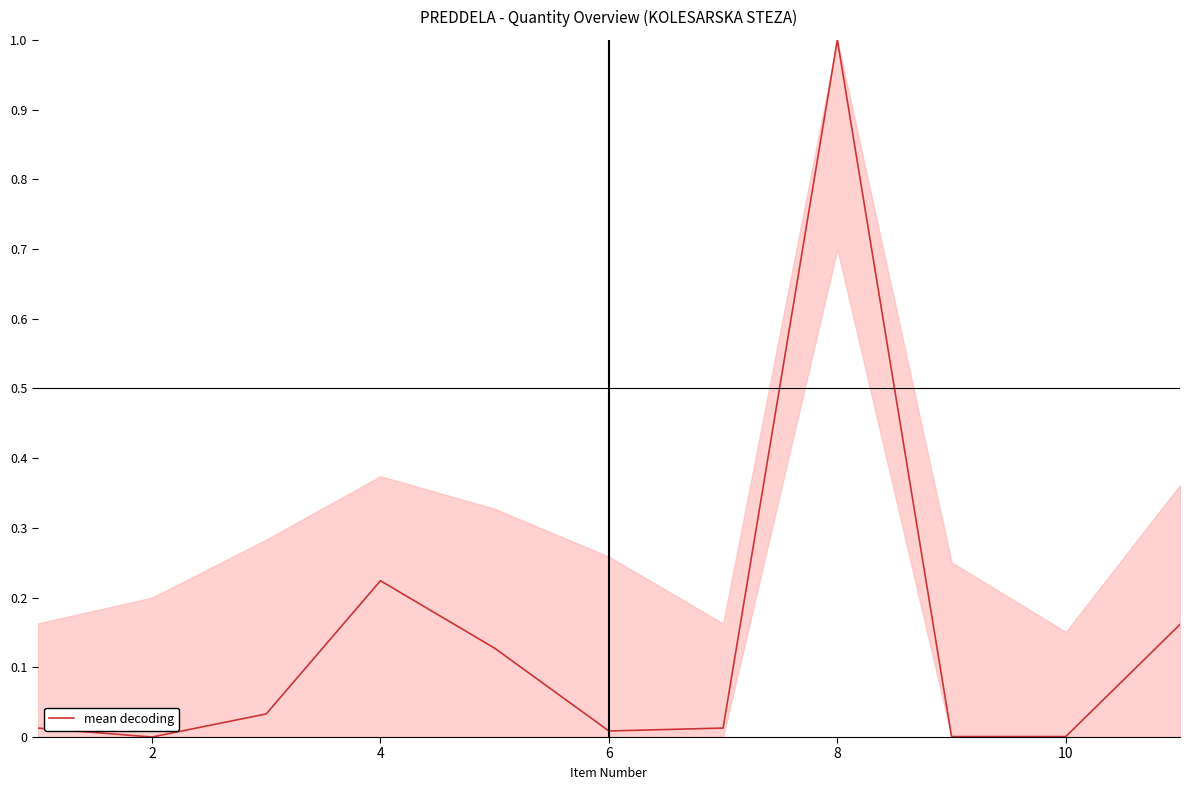

What is the difference between the maximum and minimum values?

1.0